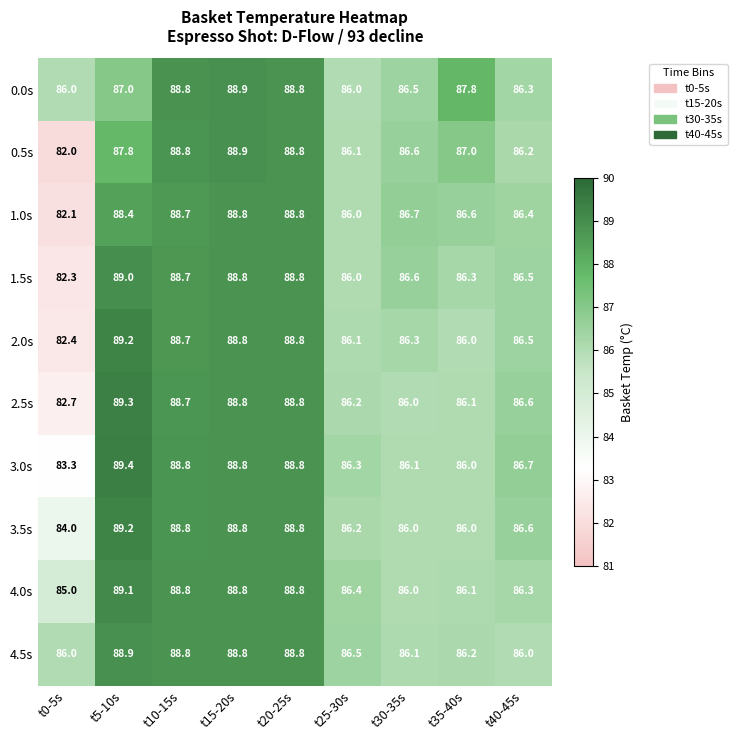

Is the value of 0.0s at t30-35s greater than the value of 2.0s at t25-30s?

Yes